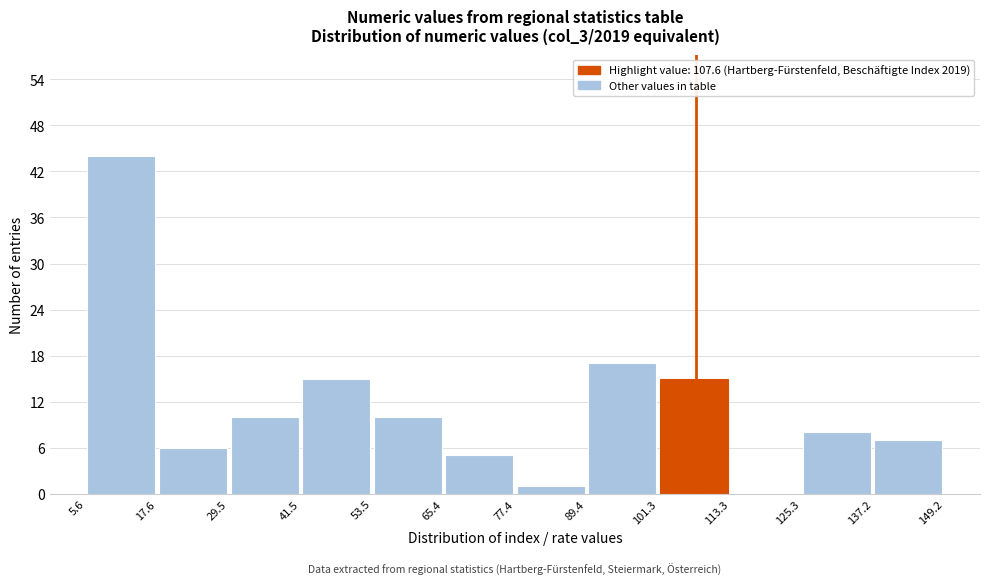

How tall is the bar that spans 137.2 to 149.2 on the x-axis? The values are not printed on the chart, so give them approximately, as read against the axis.

7